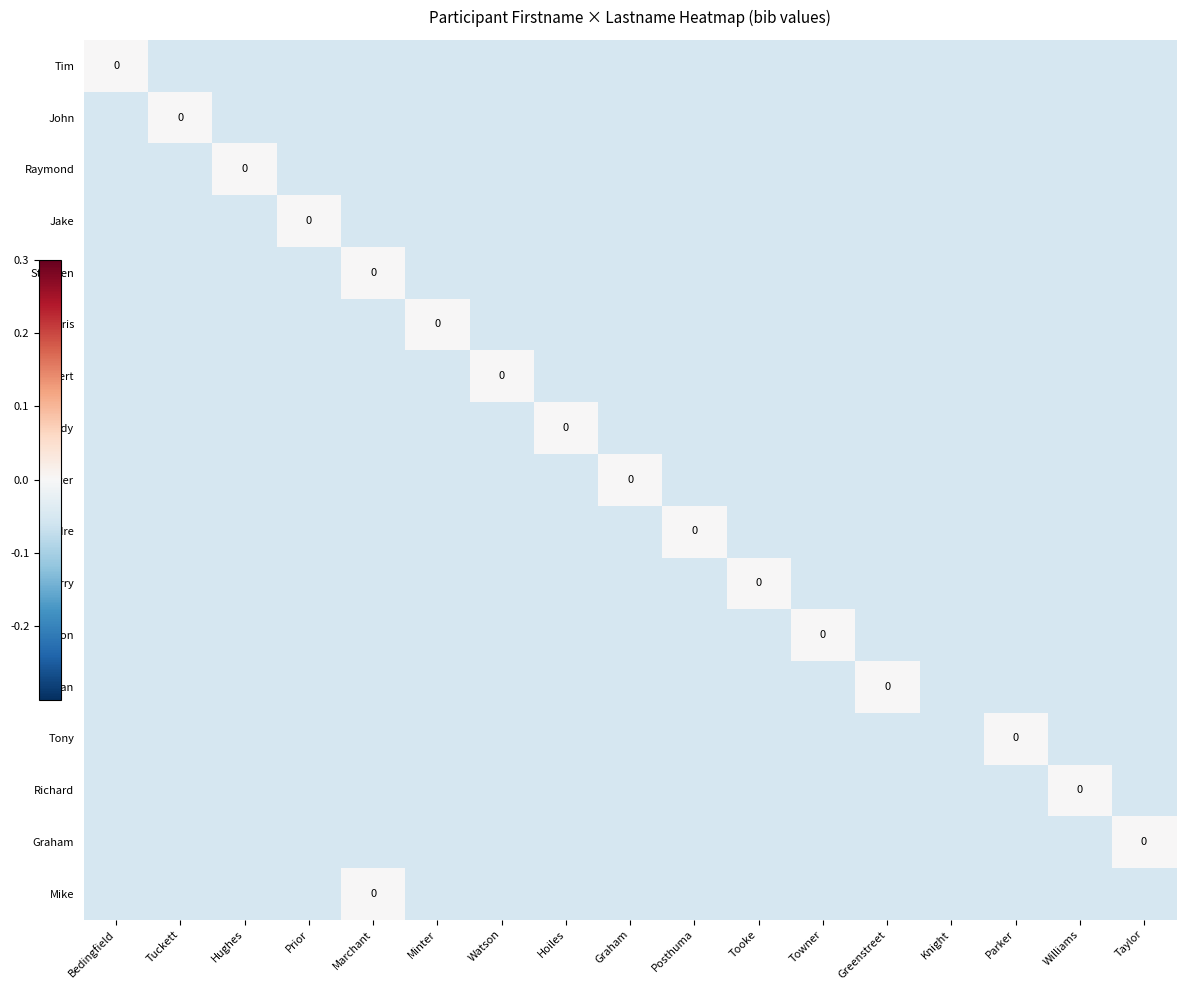

Which label corresponds to the smallest value in the chart?

Tuckett